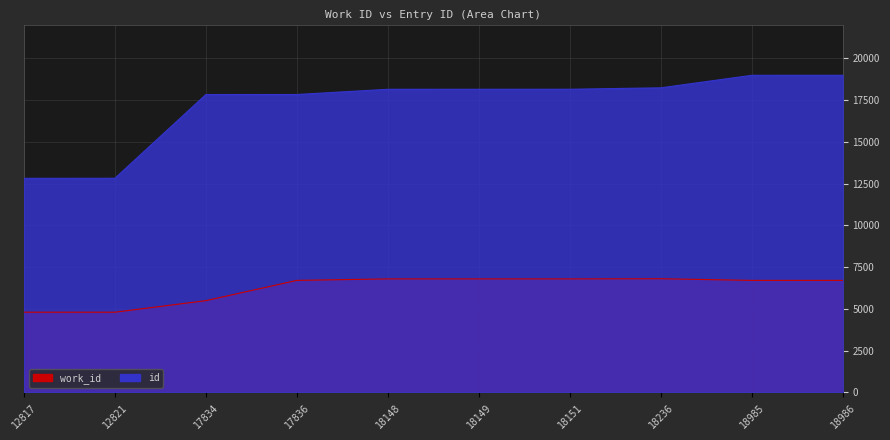

What are all the series names shown in the legend?

work_id, id